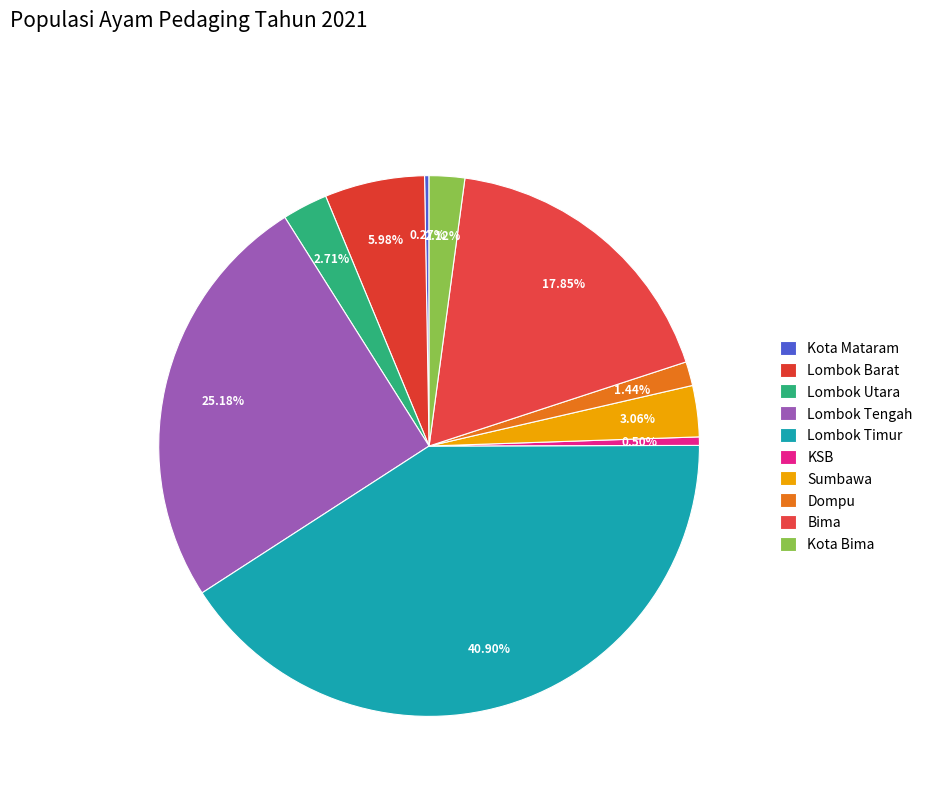

To the nearest percent, what is the difference between the largest and smallest slice percentages?

41%